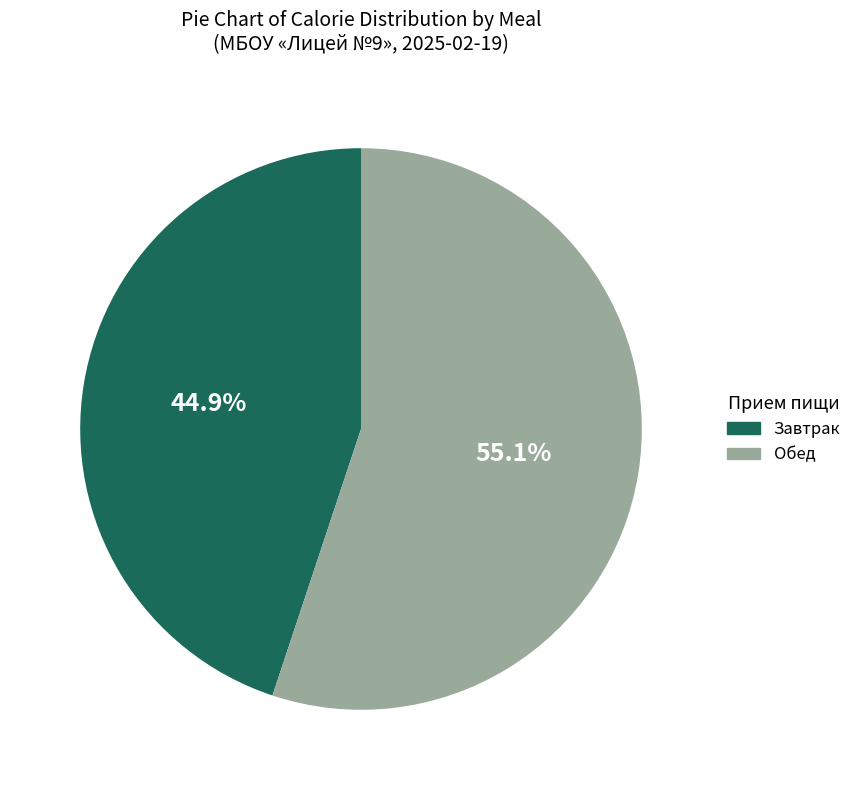

Is there any slice that represents more than half of the pie?

Yes